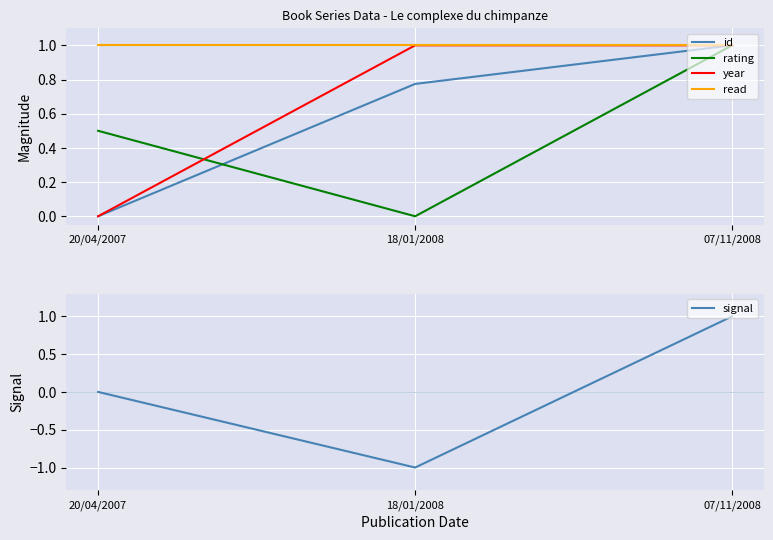

How many data points in year are less than 1?

1